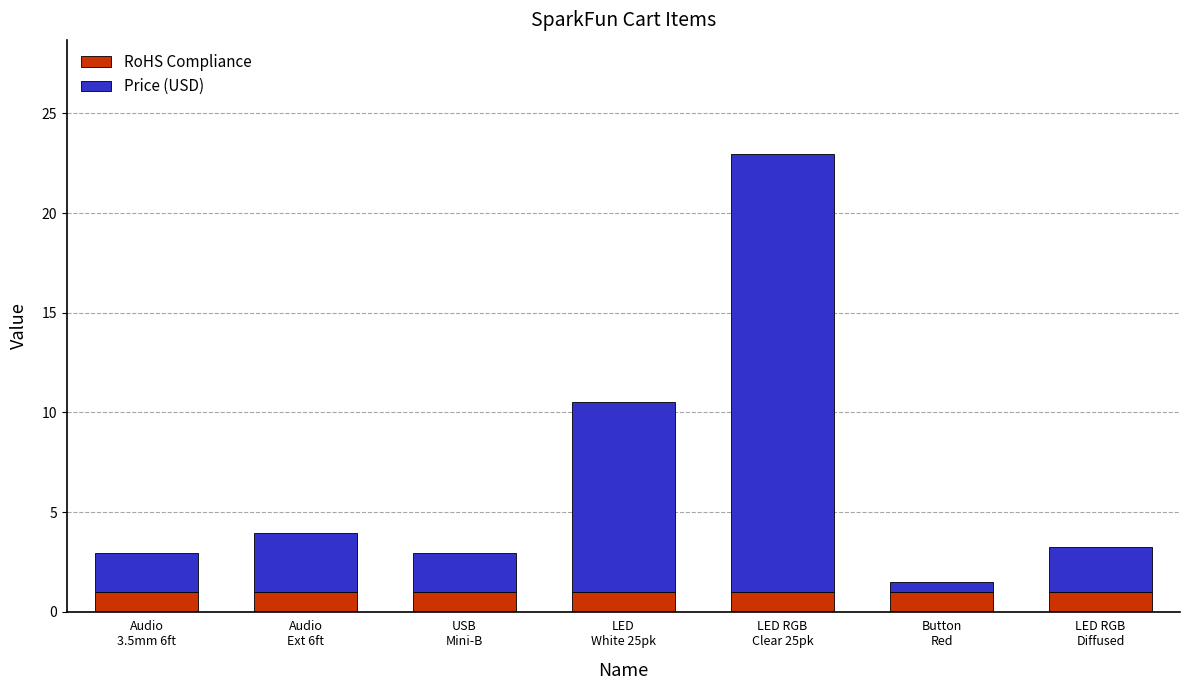

What is the highest value of the RoHS Compliance series?

1.0